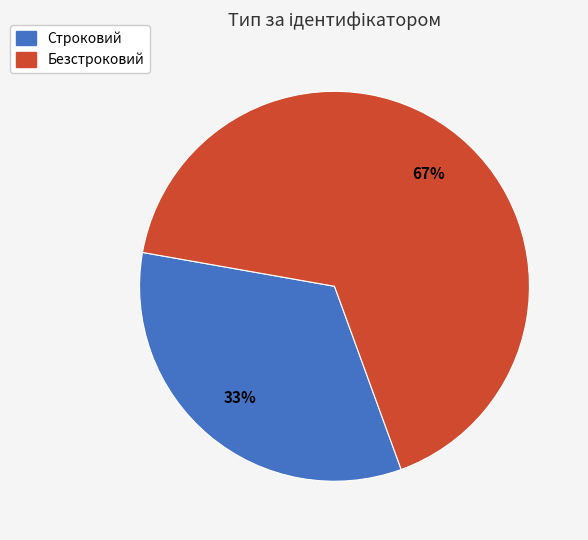

To the nearest percent, what percentage of the pie is Строковий?

33%